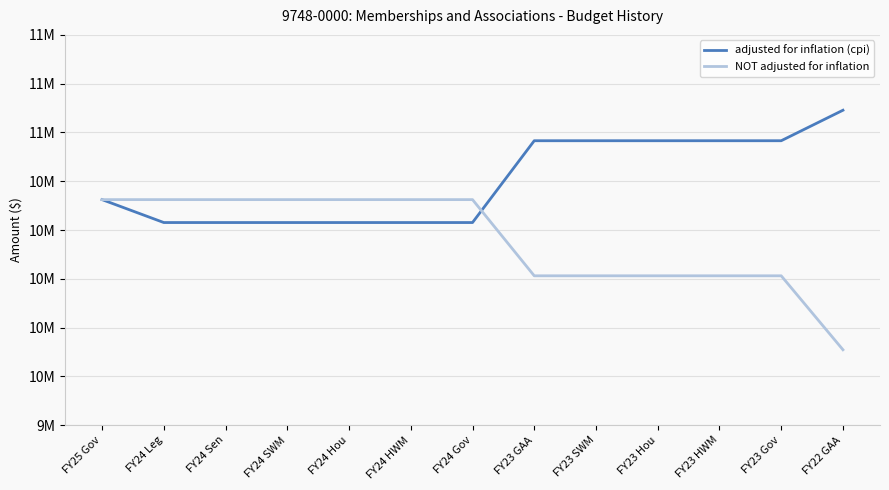

True or false: adjusted for inflation (cpi) and NOT adjusted for inflation intersect in this chart.

True